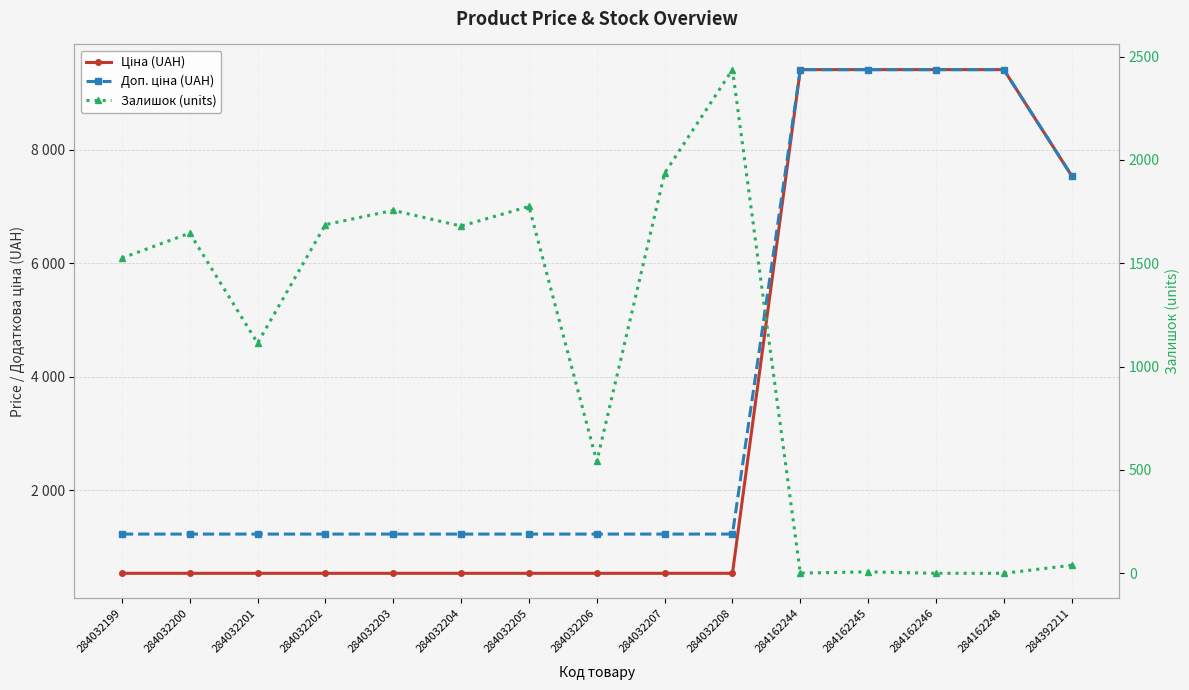

True or false: Ціна (UAH) has a value of 4145.5 at 284162245.

False